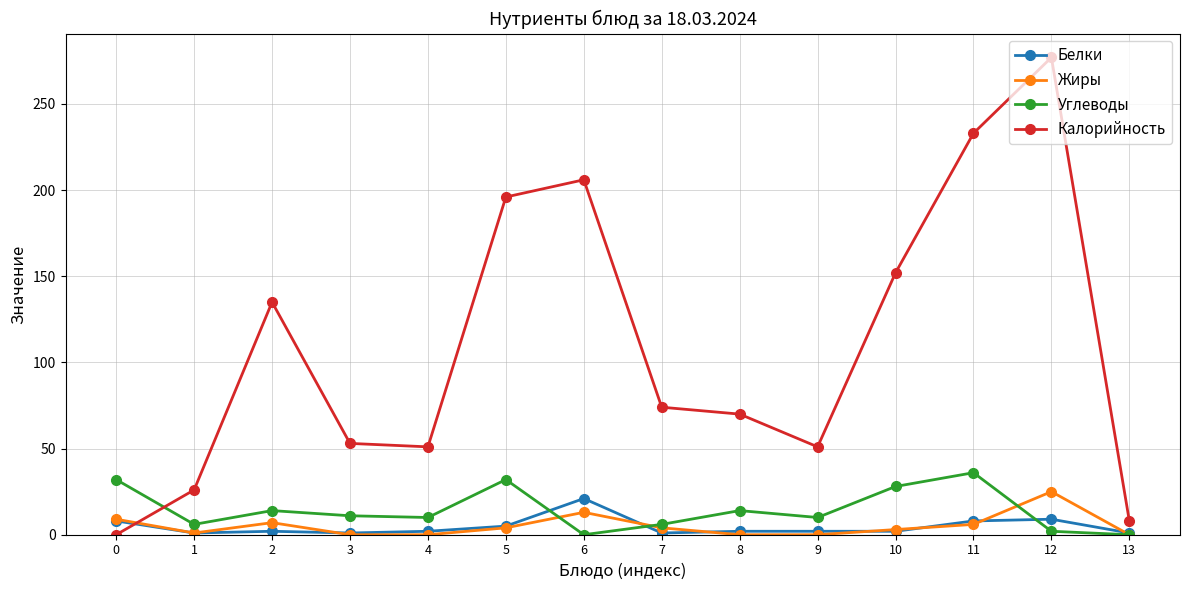

What are all the series names shown in the legend?

Белки, Жиры, Углеводы, Калорийность